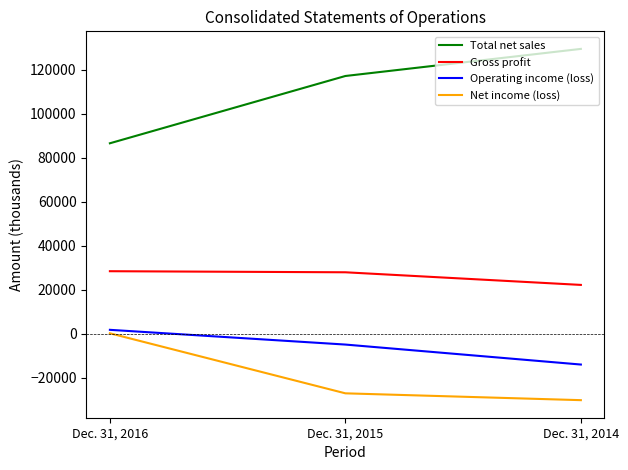

List the labels in order of Net income (loss) value, smallest first.

Dec. 31, 2014, Dec. 31, 2015, Dec. 31, 2016